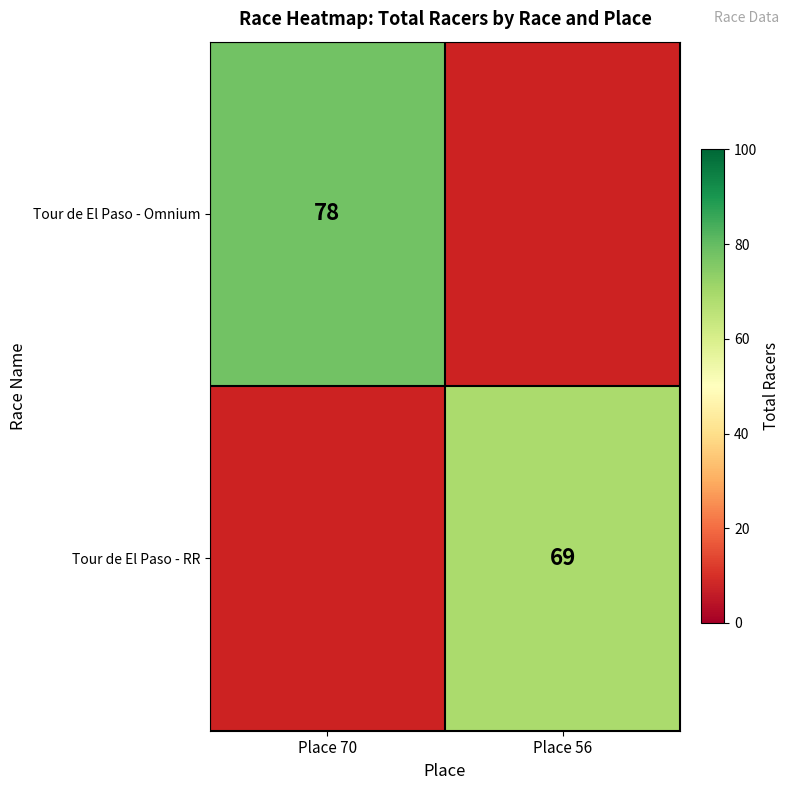

The Tour de El Paso - Omnium series shows 78 at Place 70. True or false?

True